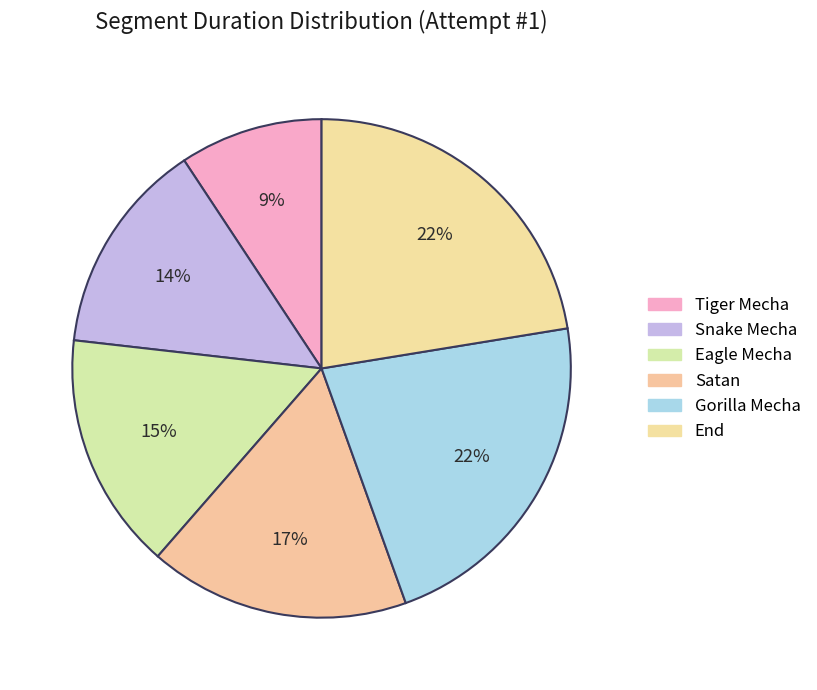

To the nearest percent, what is the average slice percentage?

17%